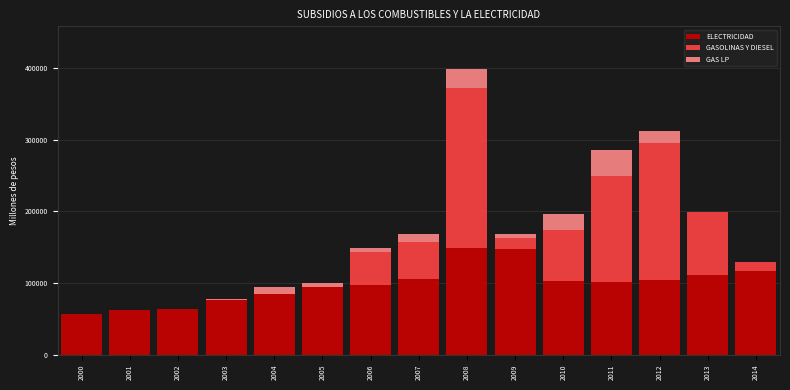

What is the maximum value for ELECTRICIDAD?

148521.4